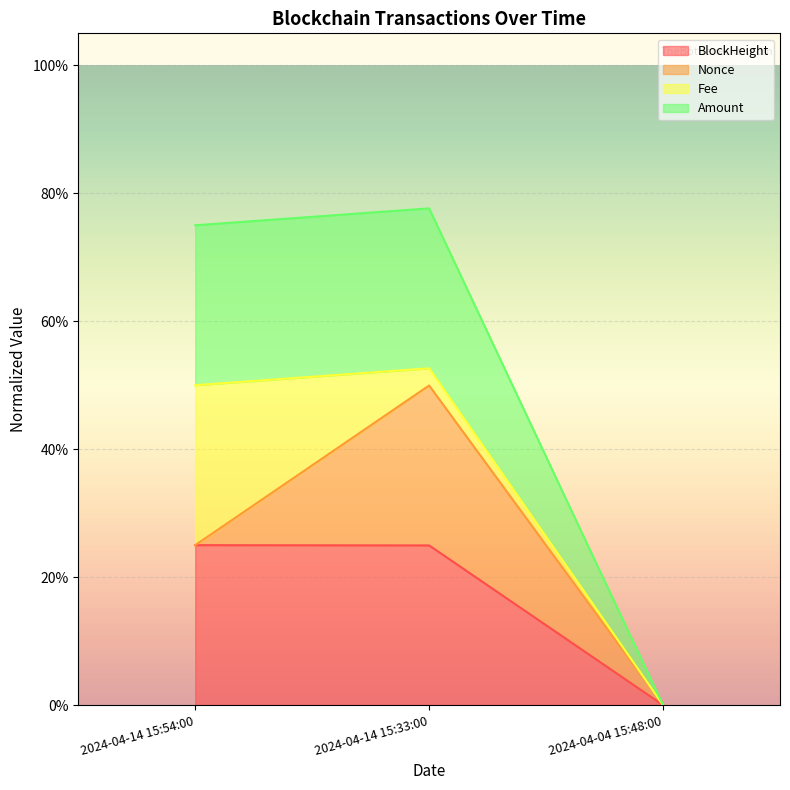

Which has a higher value, 2024-04-14 15:33:00 or 2024-04-04 15:48:00?

2024-04-14 15:33:00